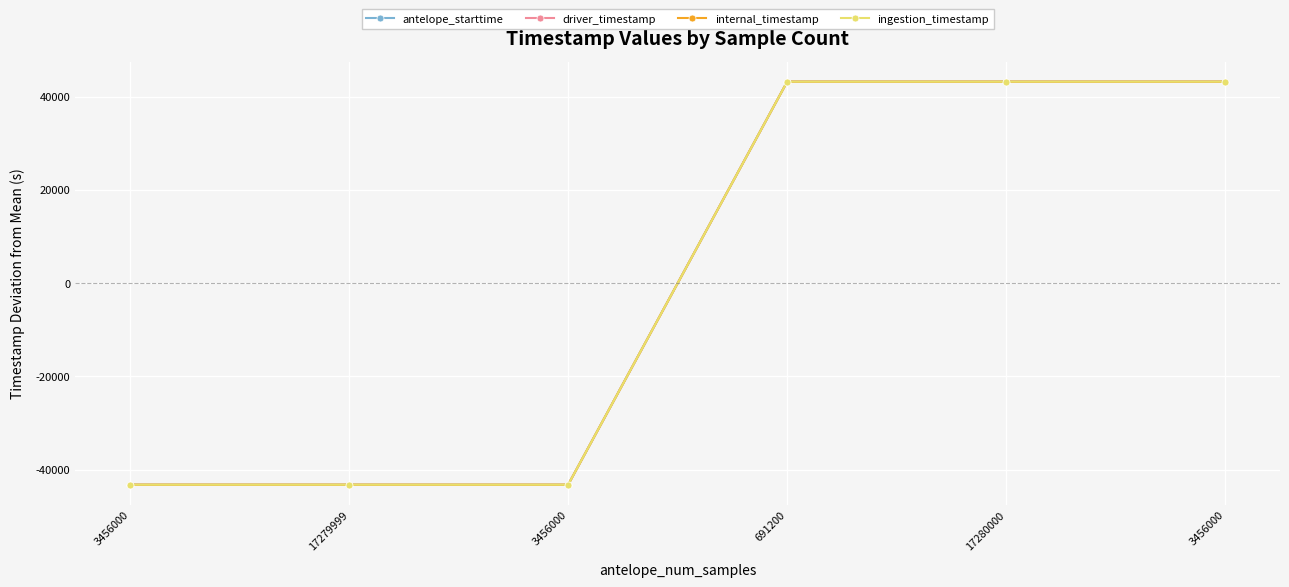

What is the value of the ingestion_timestamp point at the 2nd from the left?

-43197.9